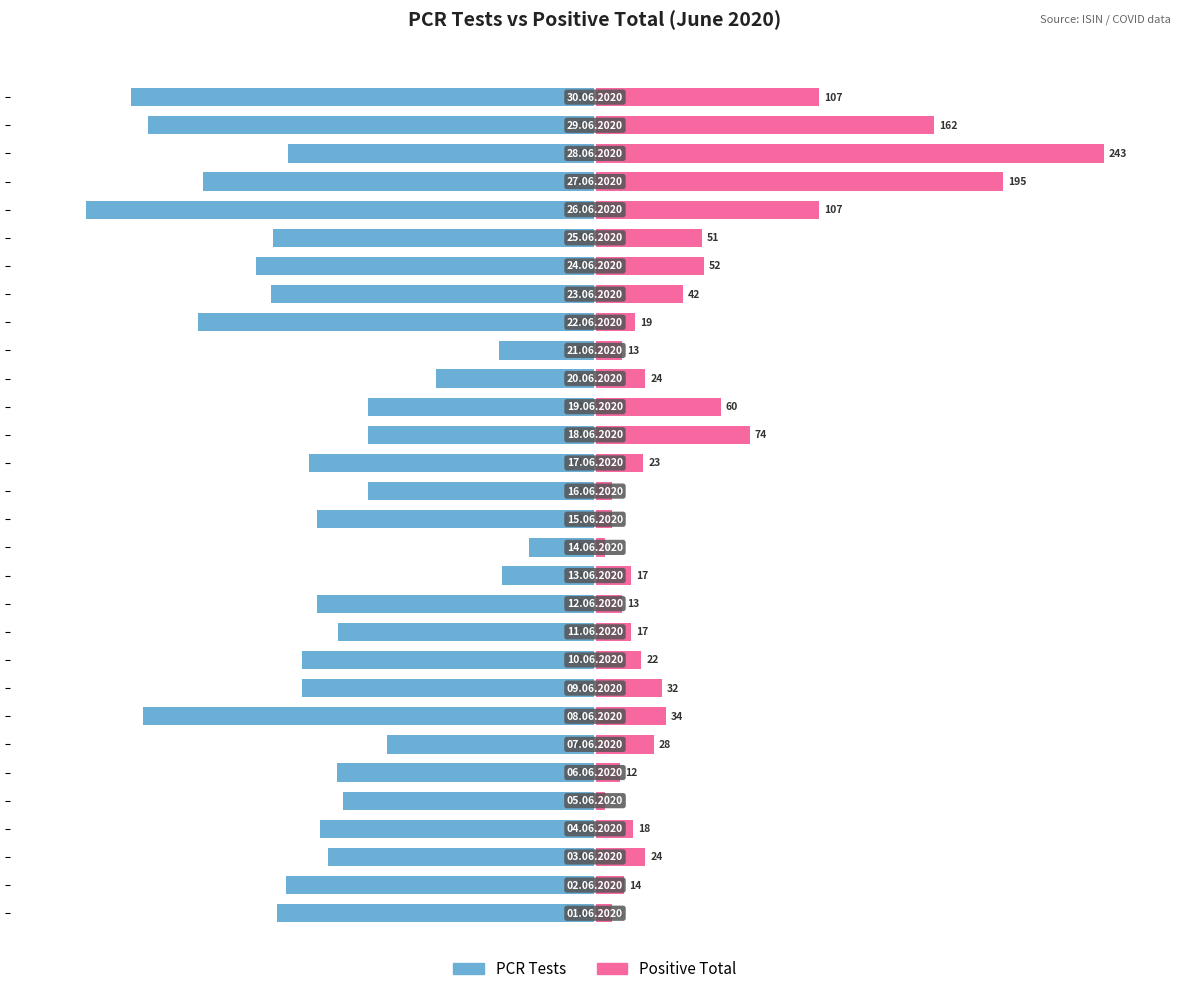

Which series changed the most between 18 and 25?

PCR Tests